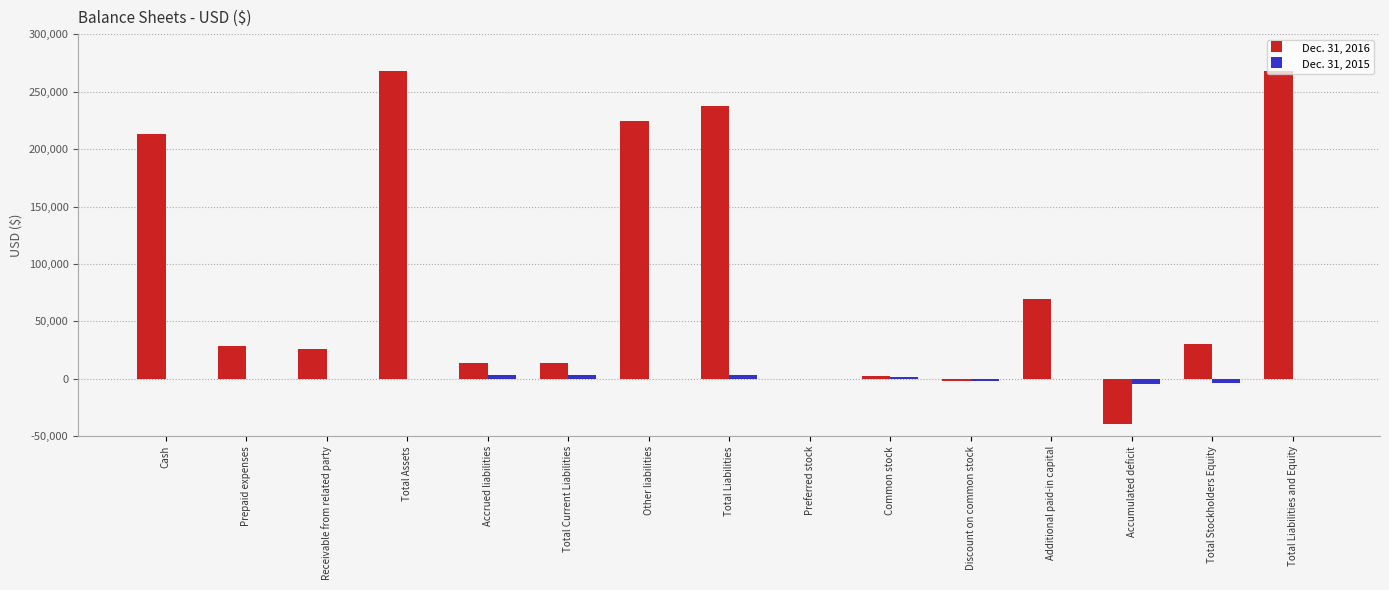

Between Total Assets and Discount on common stock, which series saw the biggest shift?

Dec. 31, 2016